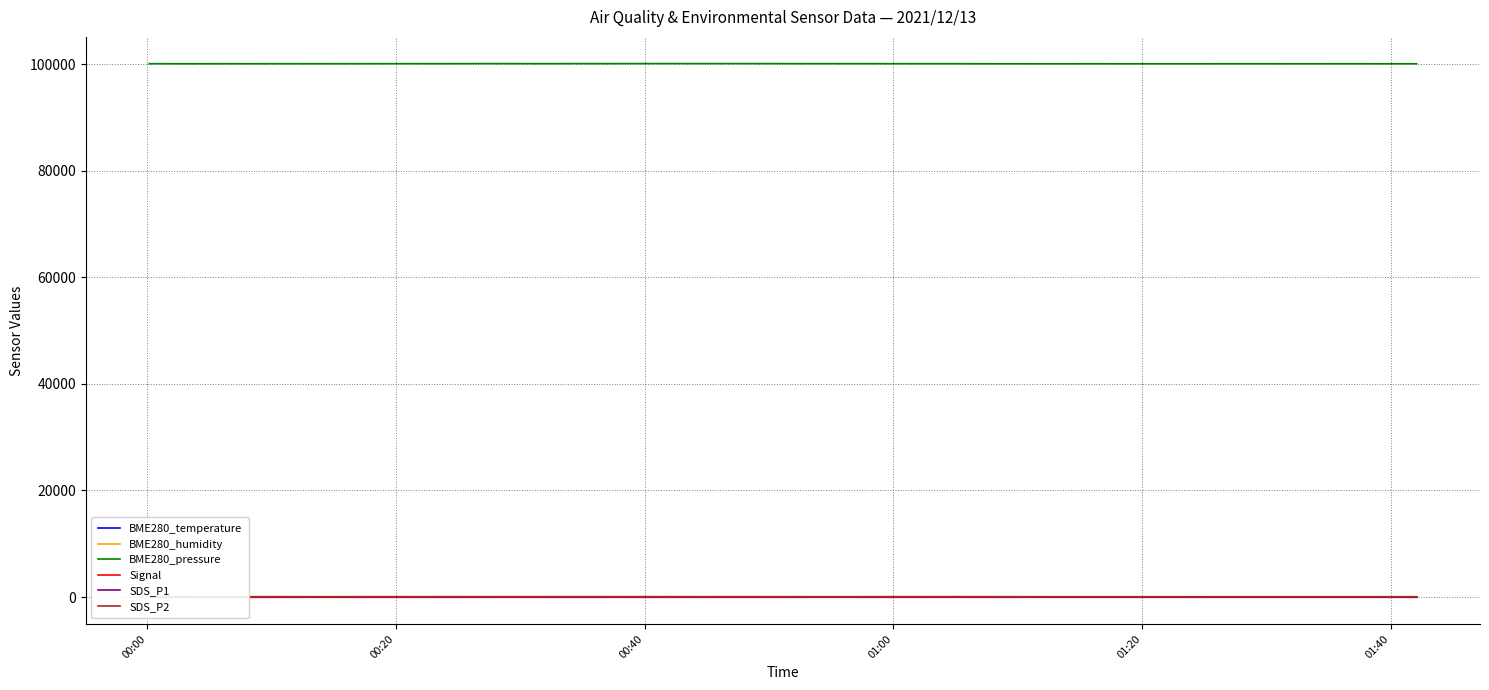

What is the lowest value of the BME280_humidity series?

74.2